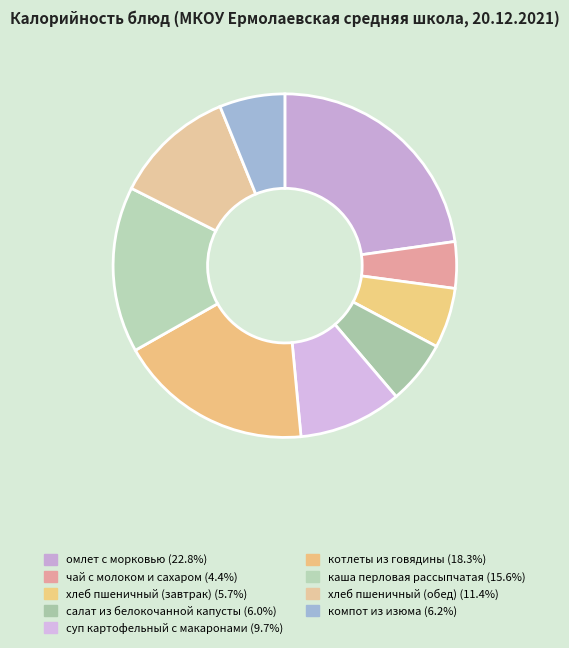

Is it true that котлеты из говядины is 18% of the pie?

True